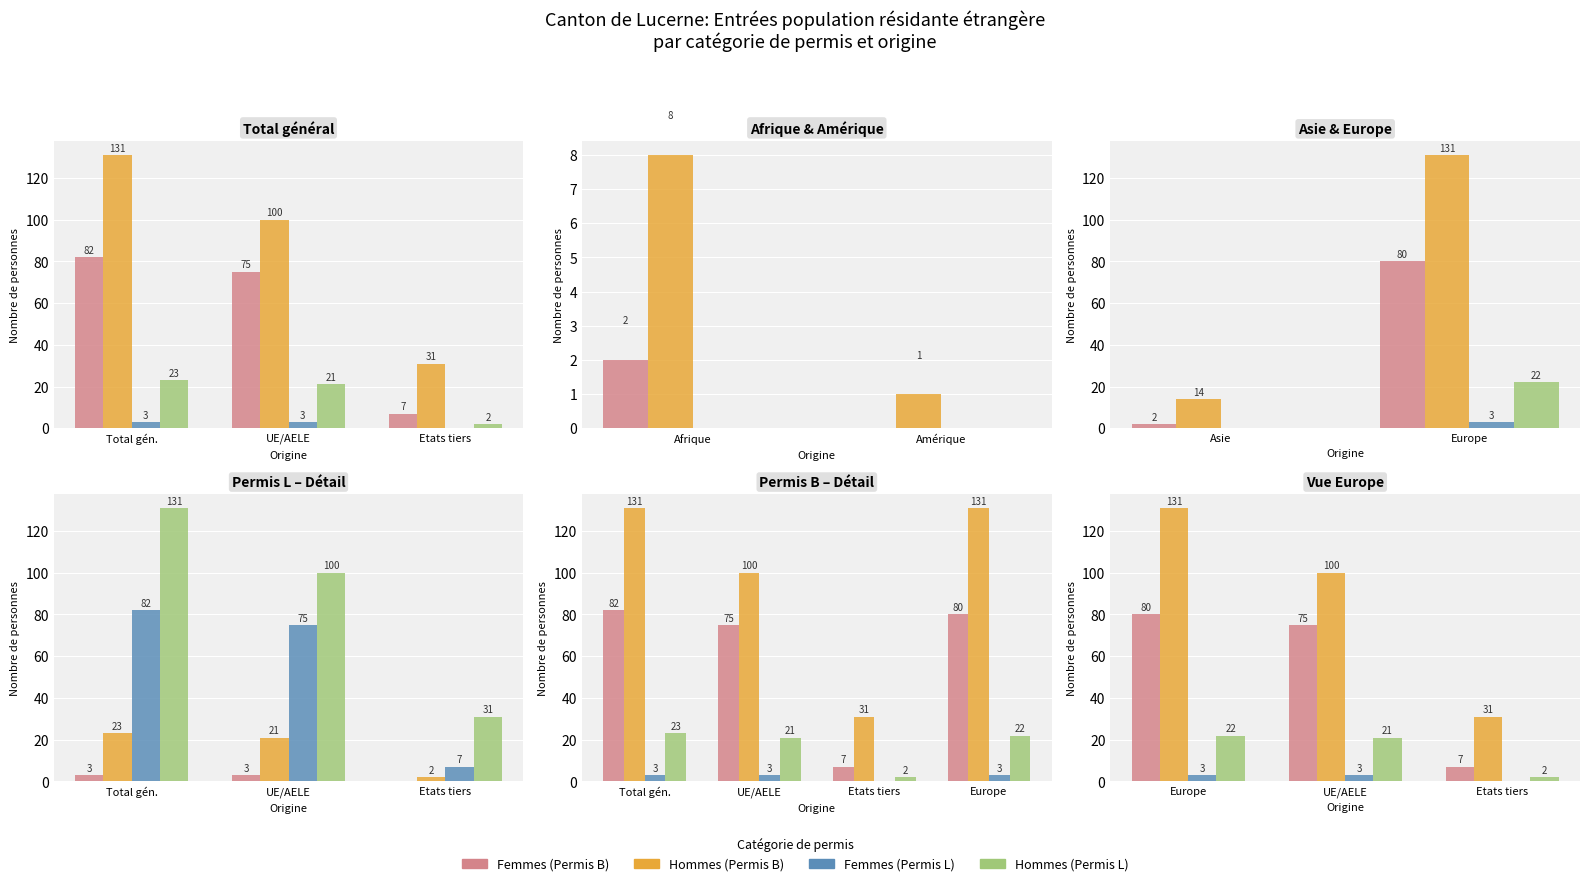

Between UE/AELE and Etats tiers, which series saw the biggest shift?

Hommes (Permis B)